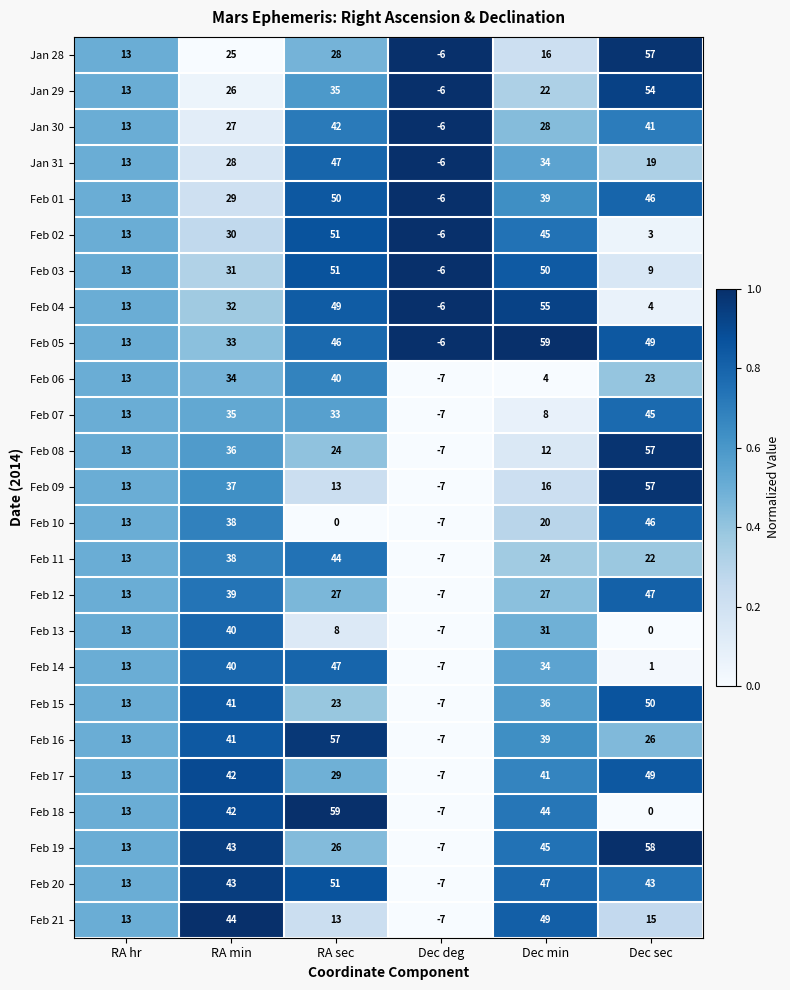

What is the spread (max minus min) of values at RA min?

19